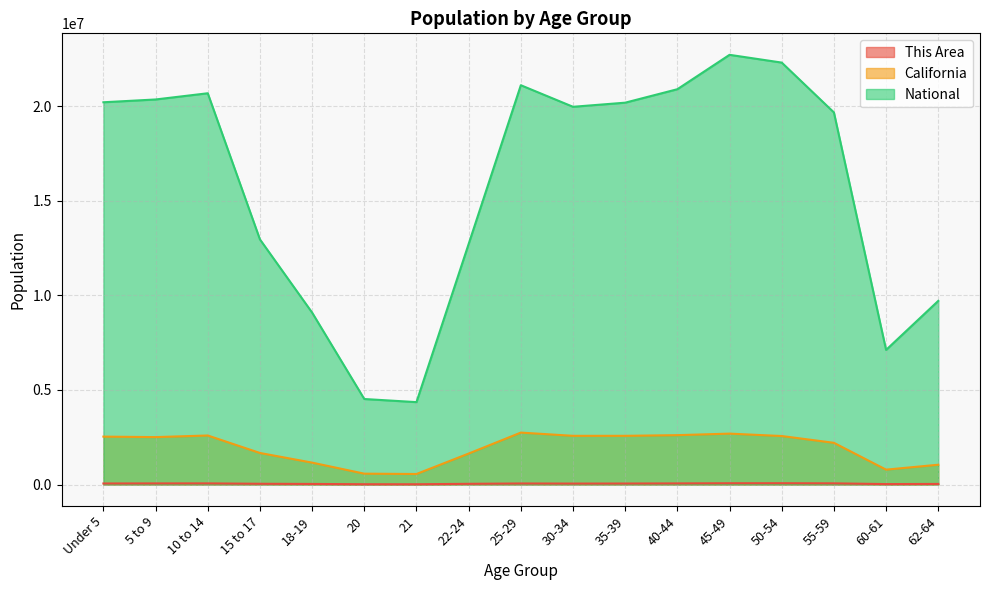

What is the spread (max minus min) of values at 55-59?

19602894